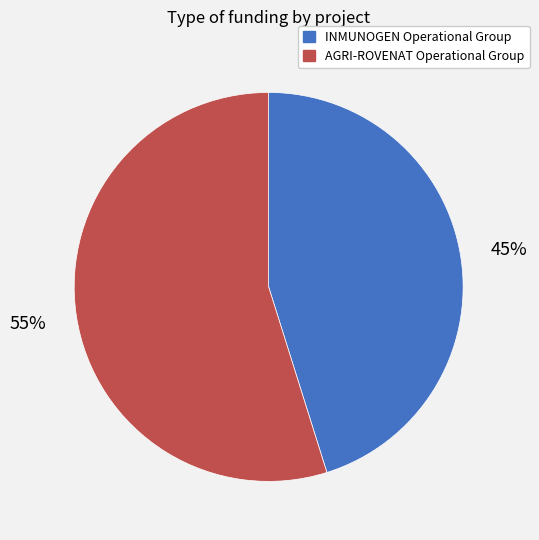

Is the sum of INMUNOGEN Operational Group and AGRI-ROVENAT Operational Group greater than half?

Yes